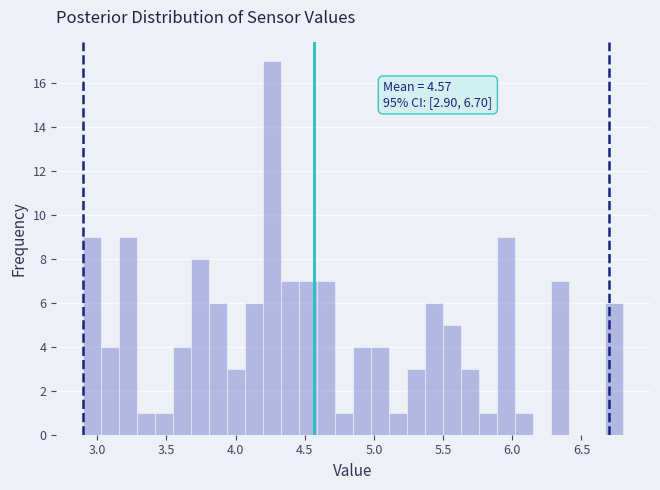

Read against the x-axis, roughly where is the centre of the tallest bar?

4.25